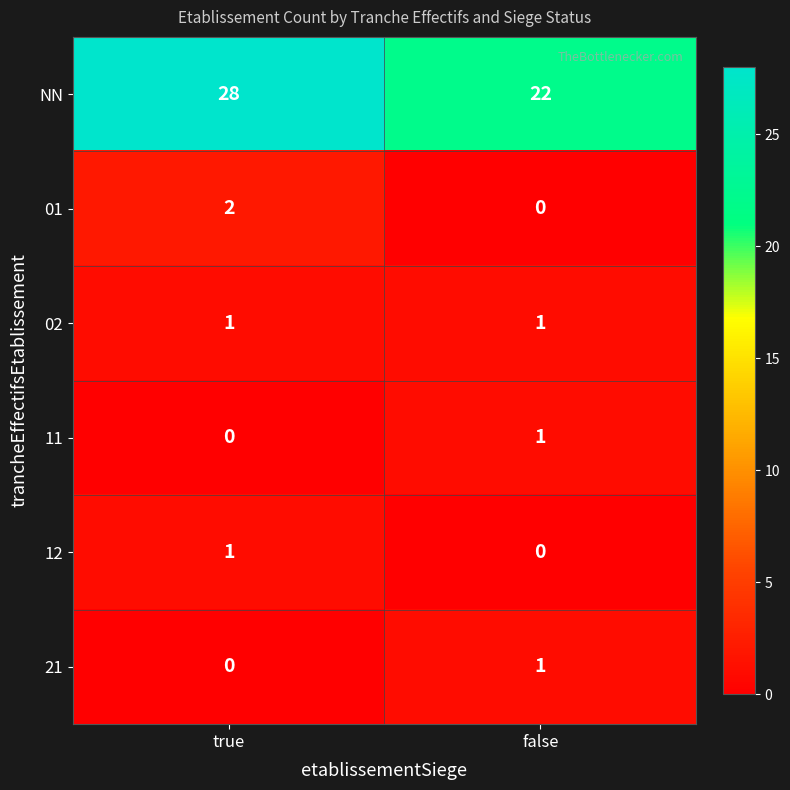

Reading right to left, transcribe all the data shown in this chart.

NN: 22	28
01: 0	2
02: 1	1
11: 1	0
12: 0	1
21: 1	0